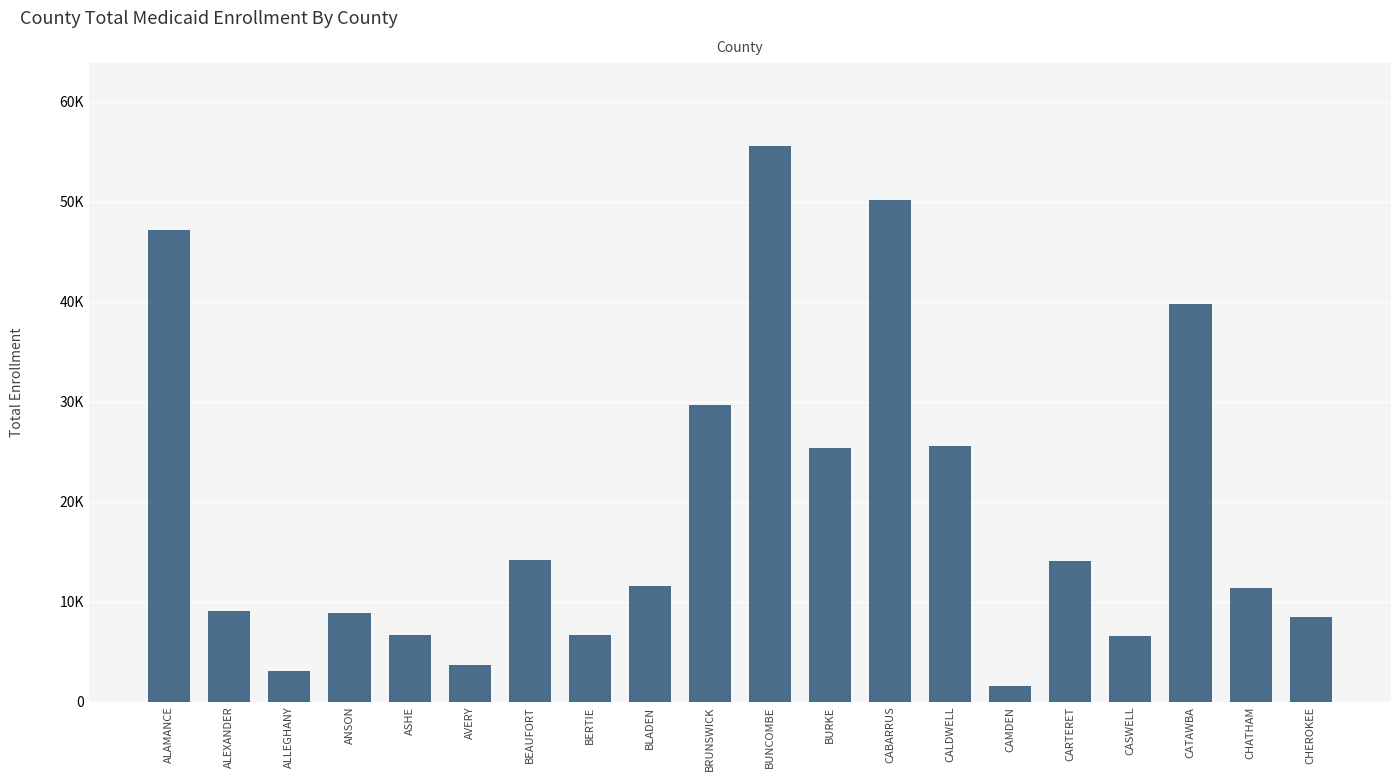

Are the bars horizontal?

No